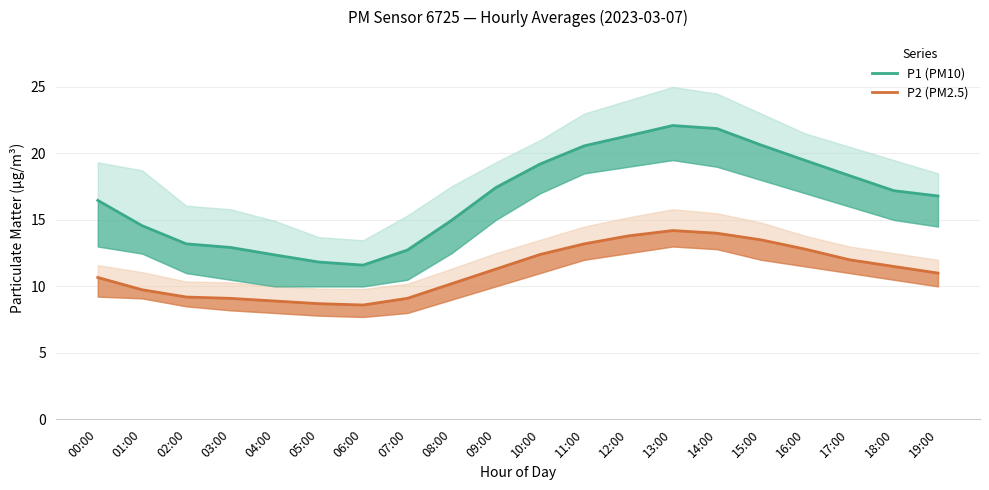

True or false: P1 (PM10) and P2 (PM2.5) intersect in this chart.

False